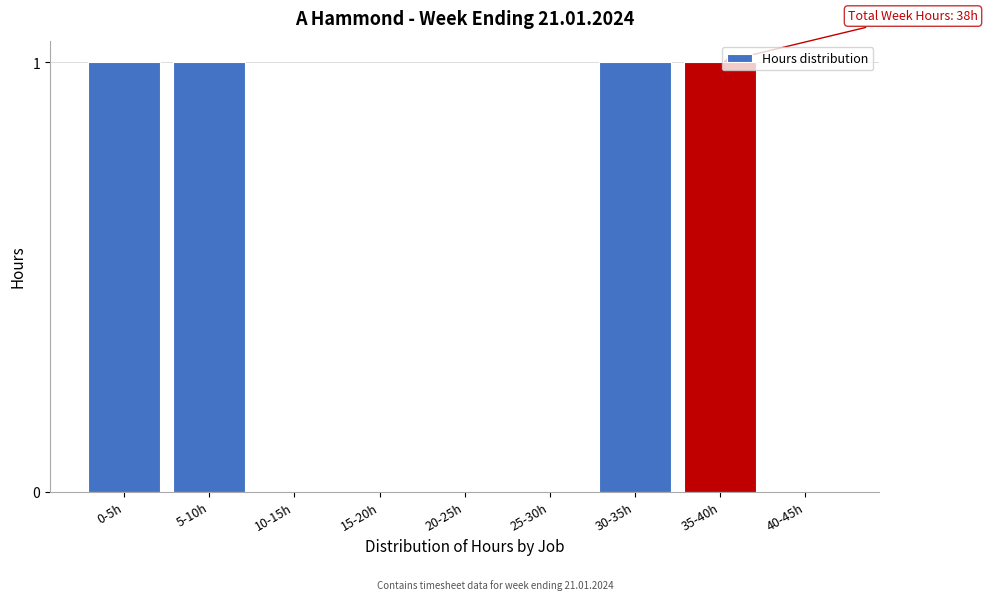

Reading left to right, what are all the values shown in this chart?

0-5h=1	5-10h=1	10-15h=0	15-20h=0	20-25h=0	25-30h=0	30-35h=1	35-40h=1	40-45h=0